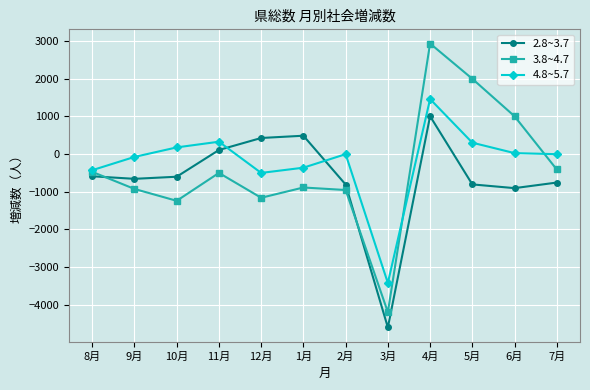

The value of 2.8~3.7 at 6月 is -906. True or false?

True